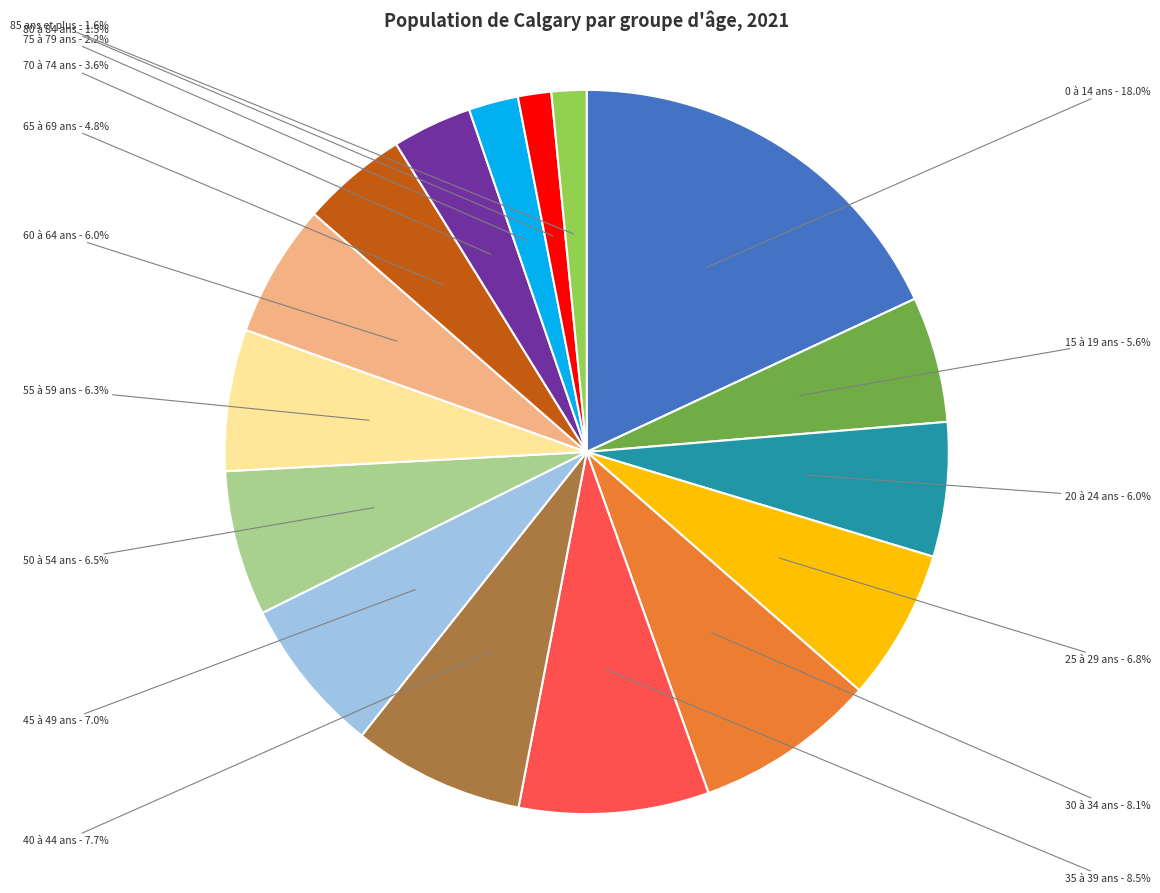

Count the number of slices in the pie.

16